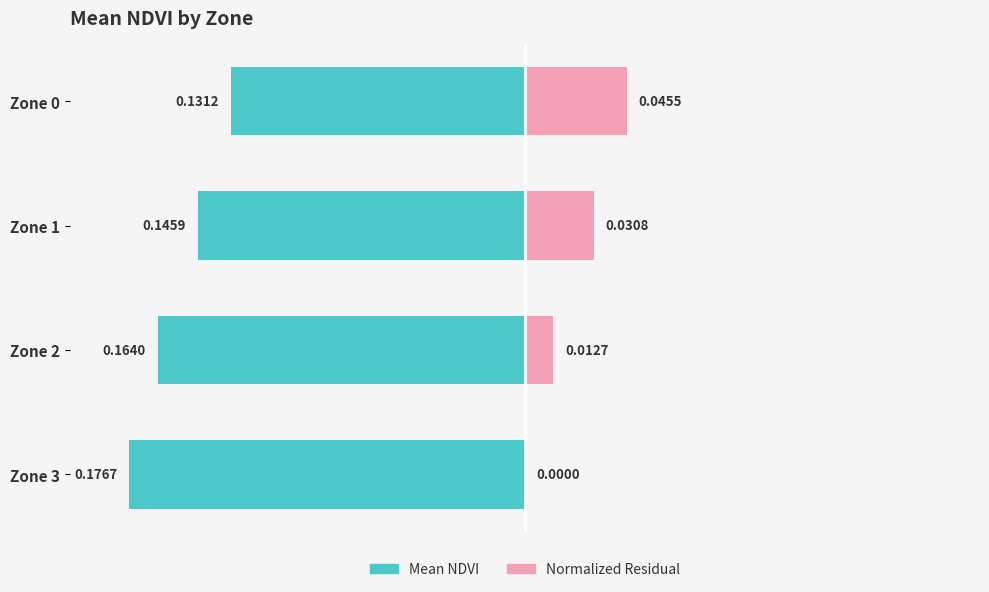

How many bars are there in total?

8